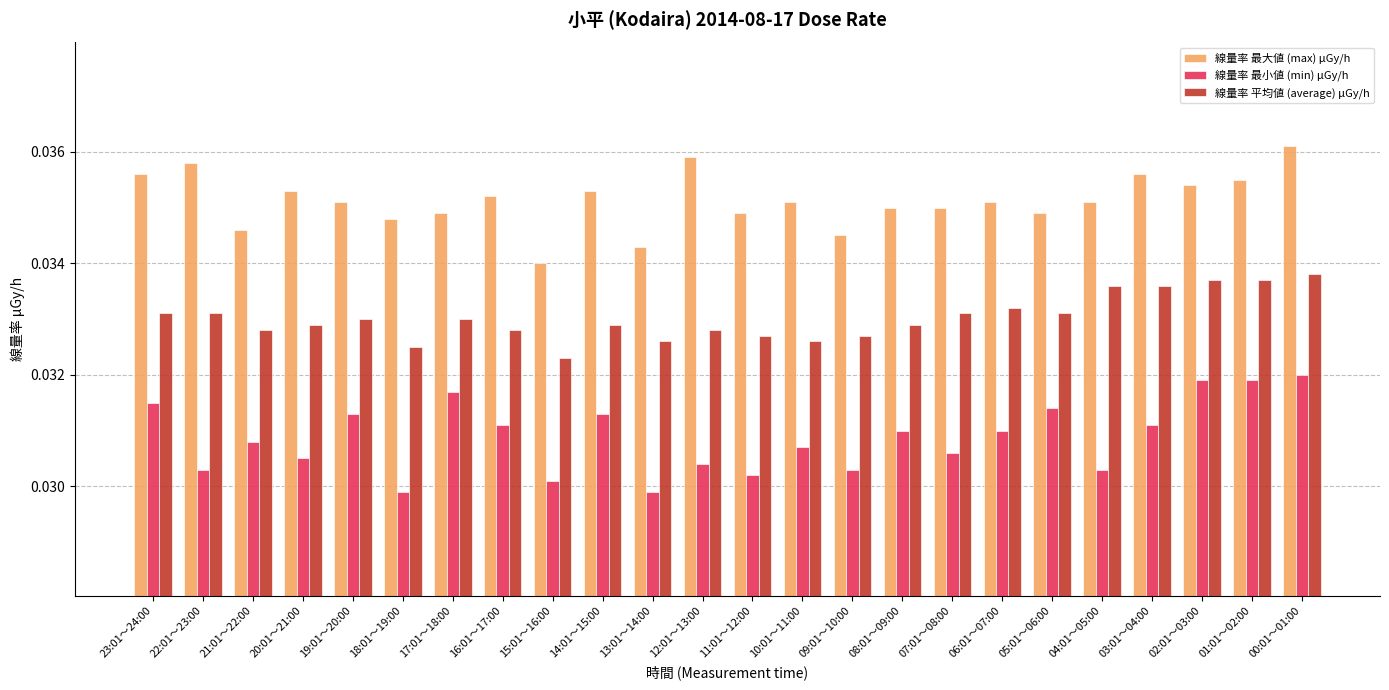

True or false: 線量率 平均値 (average) μGy/h has a value of 0.1 at 12:01～13:00.

False